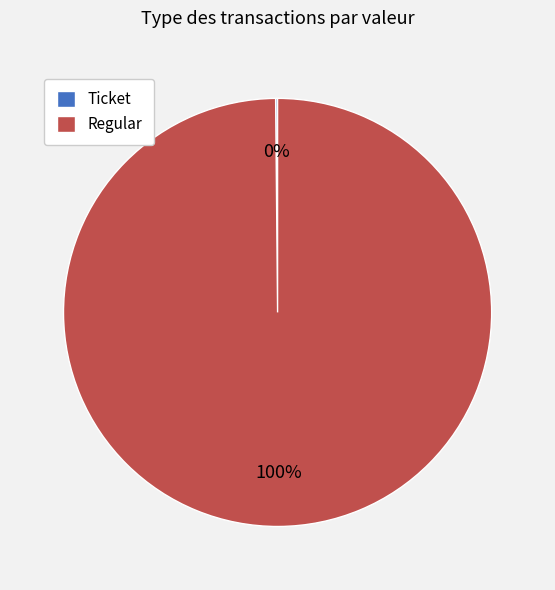

Does any single category account for the majority?

Yes